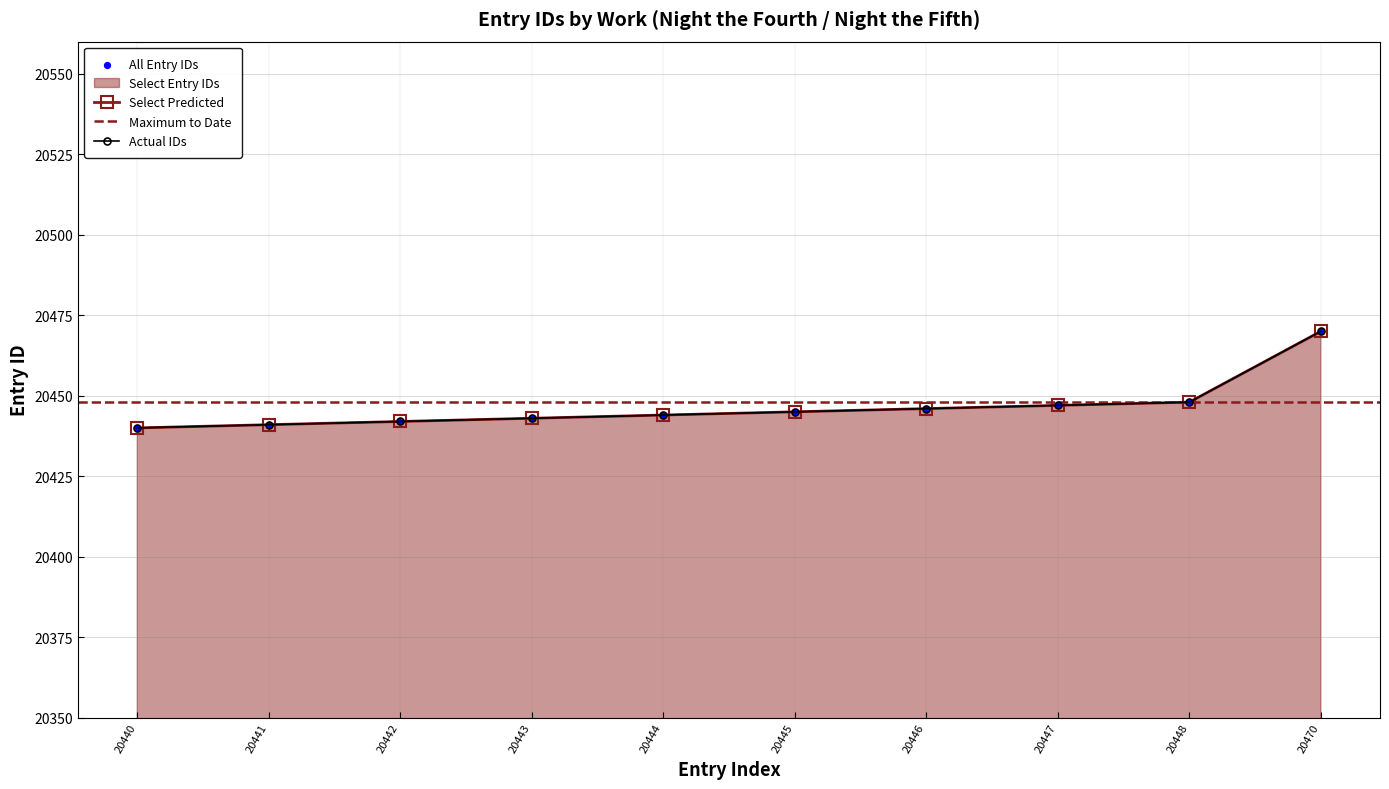

What is the ratio of the value at 20445 to the value at 20447?

1.0